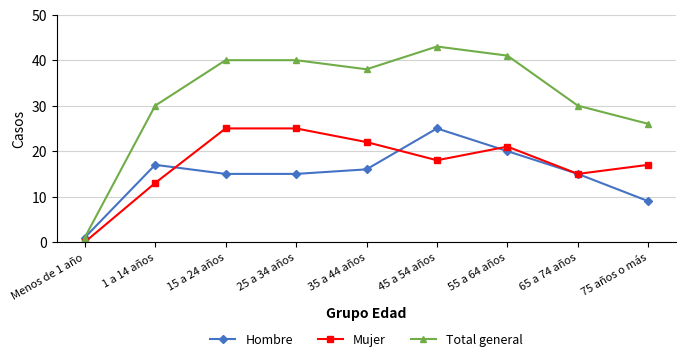

What is the total value across all series at 65 a 74 años?

60